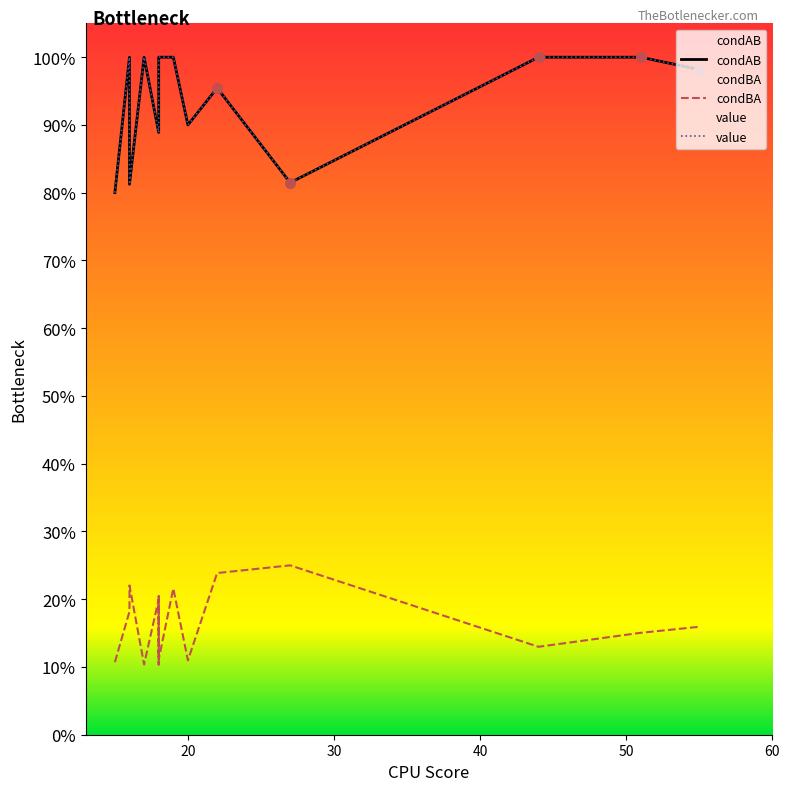

Which series has the largest total across all categories?

condAB